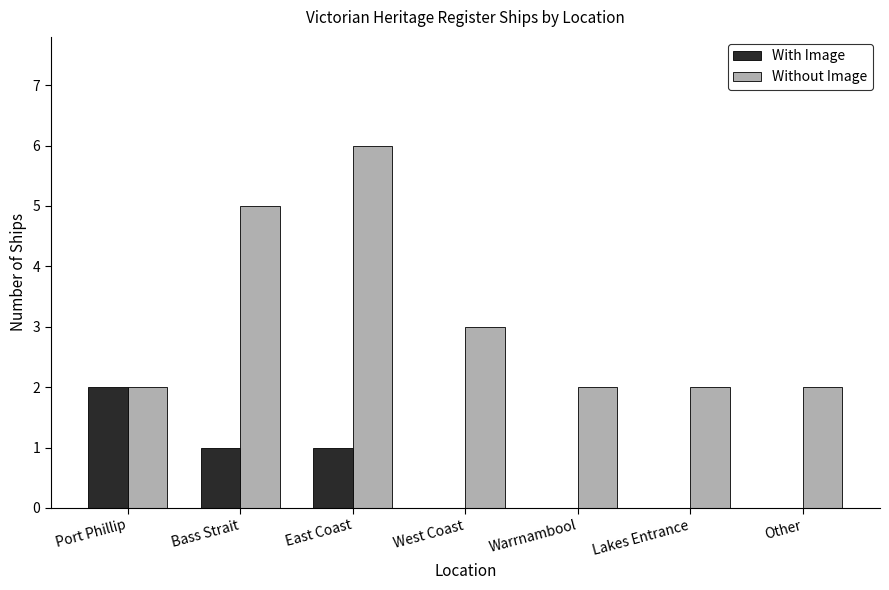

Reading left to right, extract all data points from this chart.

With Image: 2	1	1	0	0	0	0
Without Image: 2	5	6	3	2	2	2